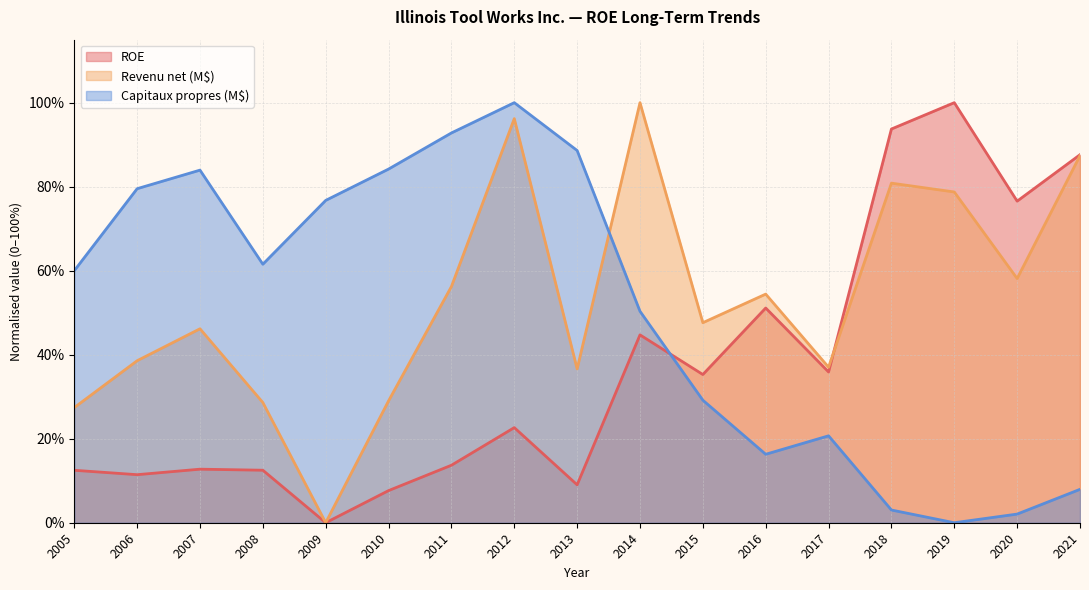

Reading right to left, list all the values displayed in this chart.

ROE: 2021=0.9	2020=0.8	2019=1.0	2018=0.9	2017=0.4	2016=0.5	2015=0.4	2014=0.4	2013=0.1	2012=0.2	2011=0.1	2010=0.1	2009=0.0	2008=0.1	2007=0.1	2006=0.1	2005=0.1
Revenu net (M$): 2021=0.9	2020=0.6	2019=0.8	2018=0.8	2017=0.4	2016=0.5	2015=0.5	2014=1.0	2013=0.4	2012=1.0	2011=0.6	2010=0.3	2009=0.0	2008=0.3	2007=0.5	2006=0.4	2005=0.3
Capitaux propres (M$): 2021=0.1	2020=0.0	2019=0.0	2018=0.0	2017=0.2	2016=0.2	2015=0.3	2014=0.5	2013=0.9	2012=1.0	2011=0.9	2010=0.8	2009=0.8	2008=0.6	2007=0.8	2006=0.8	2005=0.6